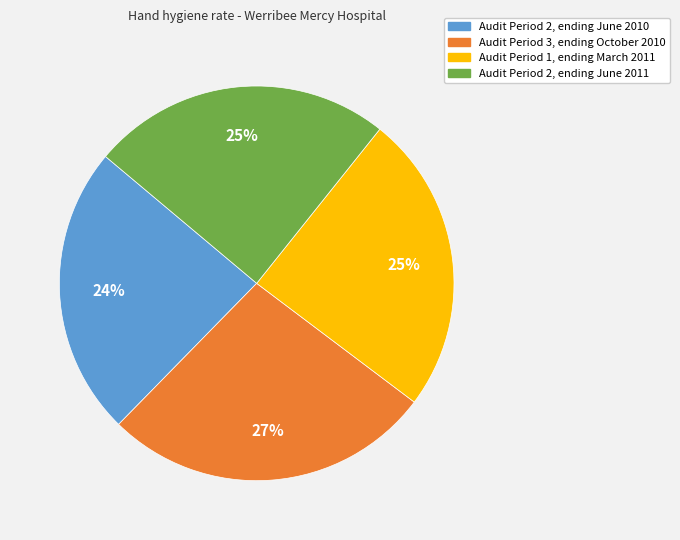

How many slices are in this pie chart?

4